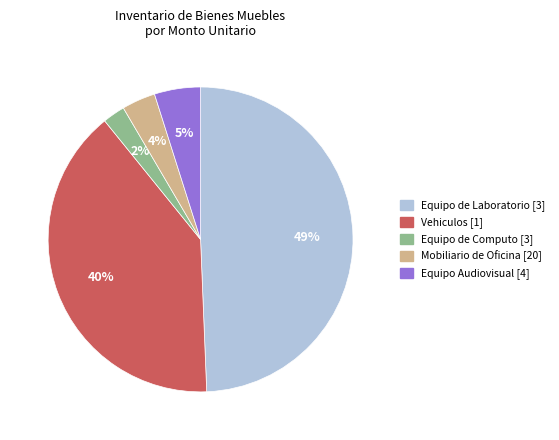

Is the sum of Equipo de Laboratorio [3] and Vehiculos [1] greater than half?

Yes